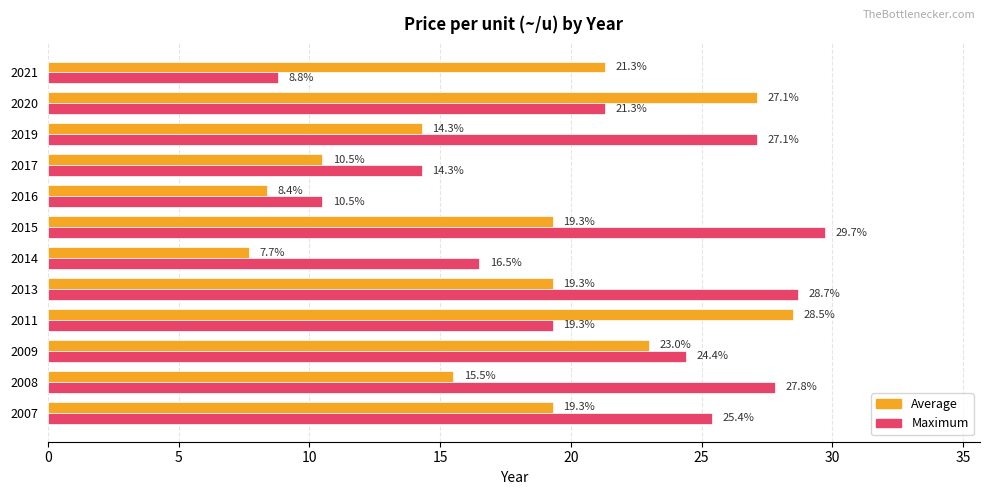

What is the difference between the Average values at 2016 and 2017?

2.1